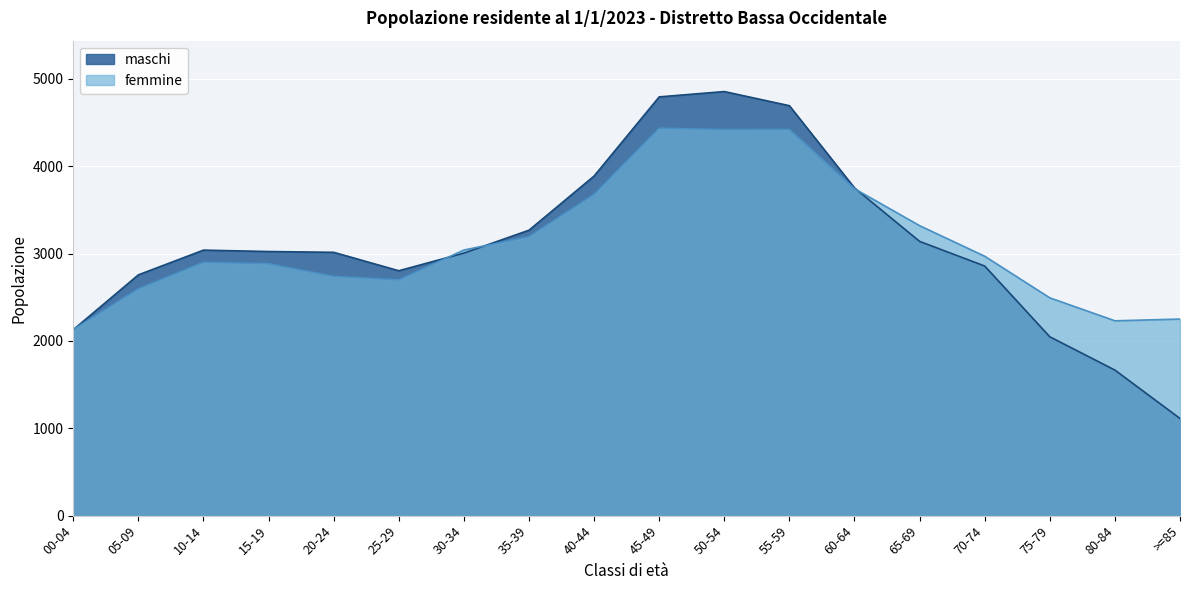

Which series has the largest total across all categories?

femmine